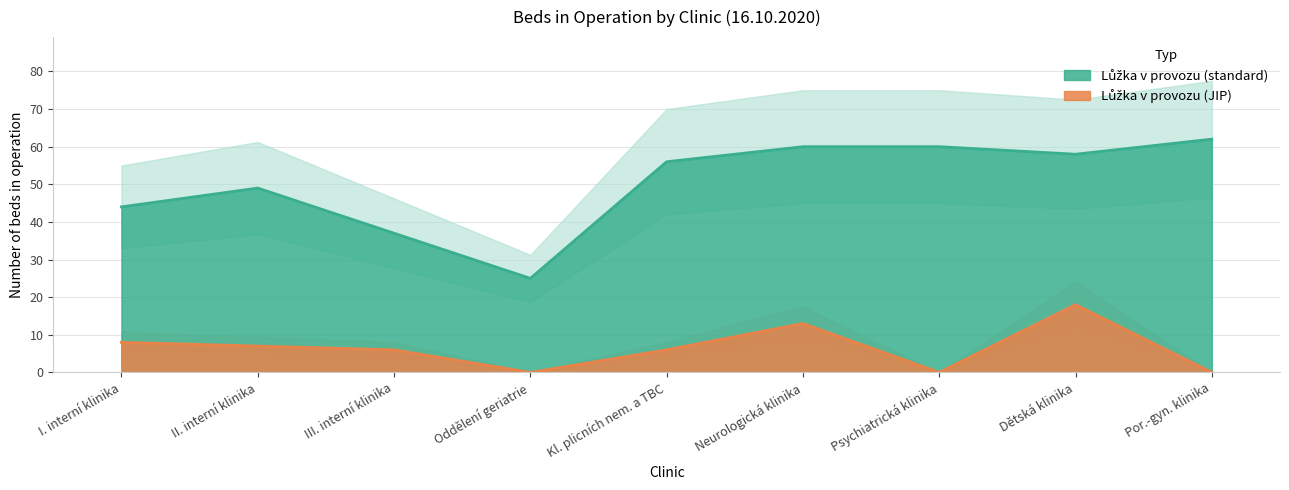

What is the difference between the maximum and minimum values in the Lůžka v provozu (standard) series?

37